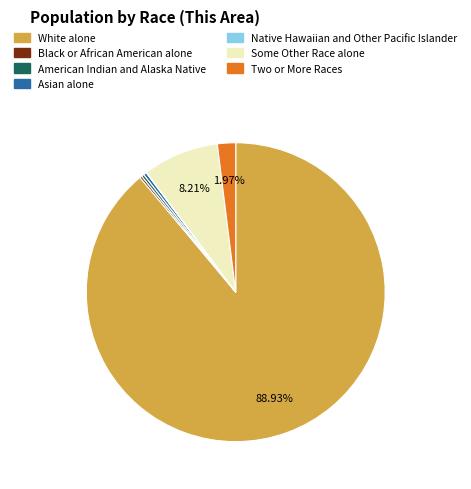

Which has a higher value, Some Other Race alone or White alone?

White alone